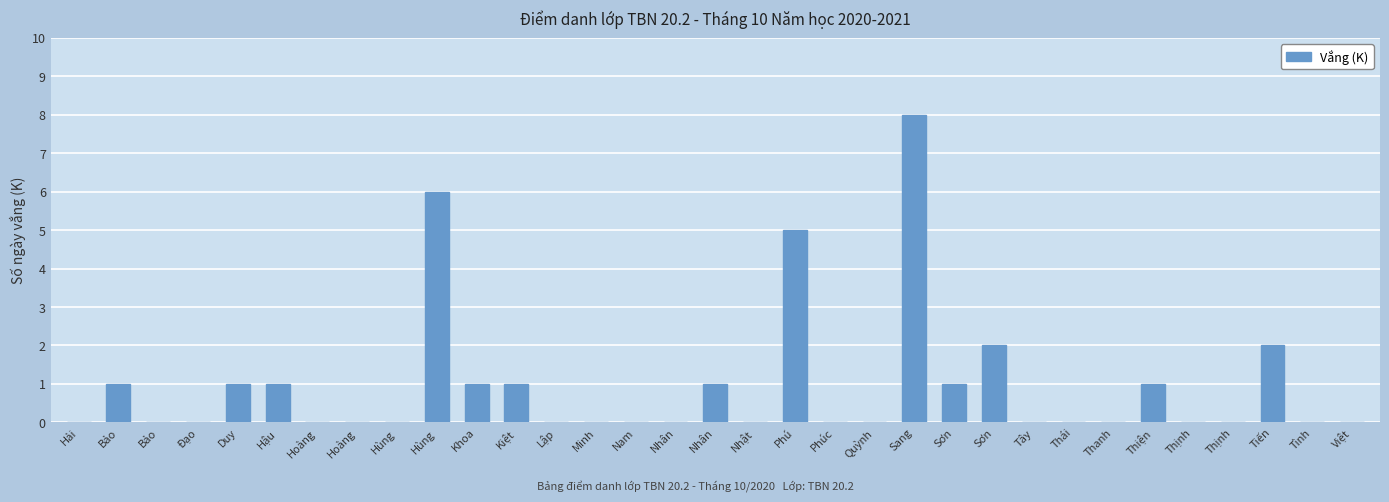

Are the bars horizontal?

No